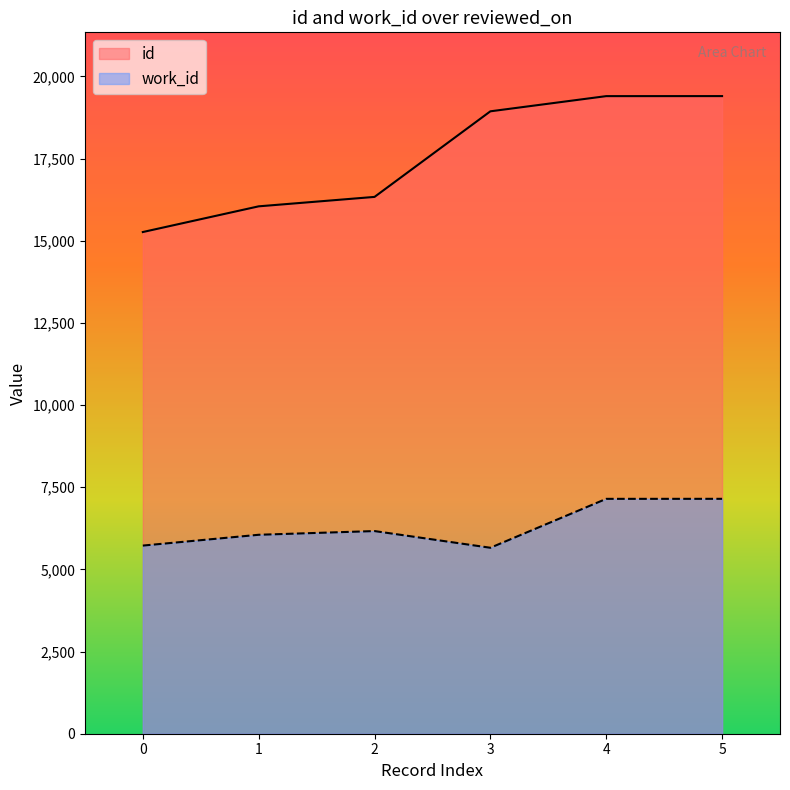

How many data points in work_id are less than 6166?

3